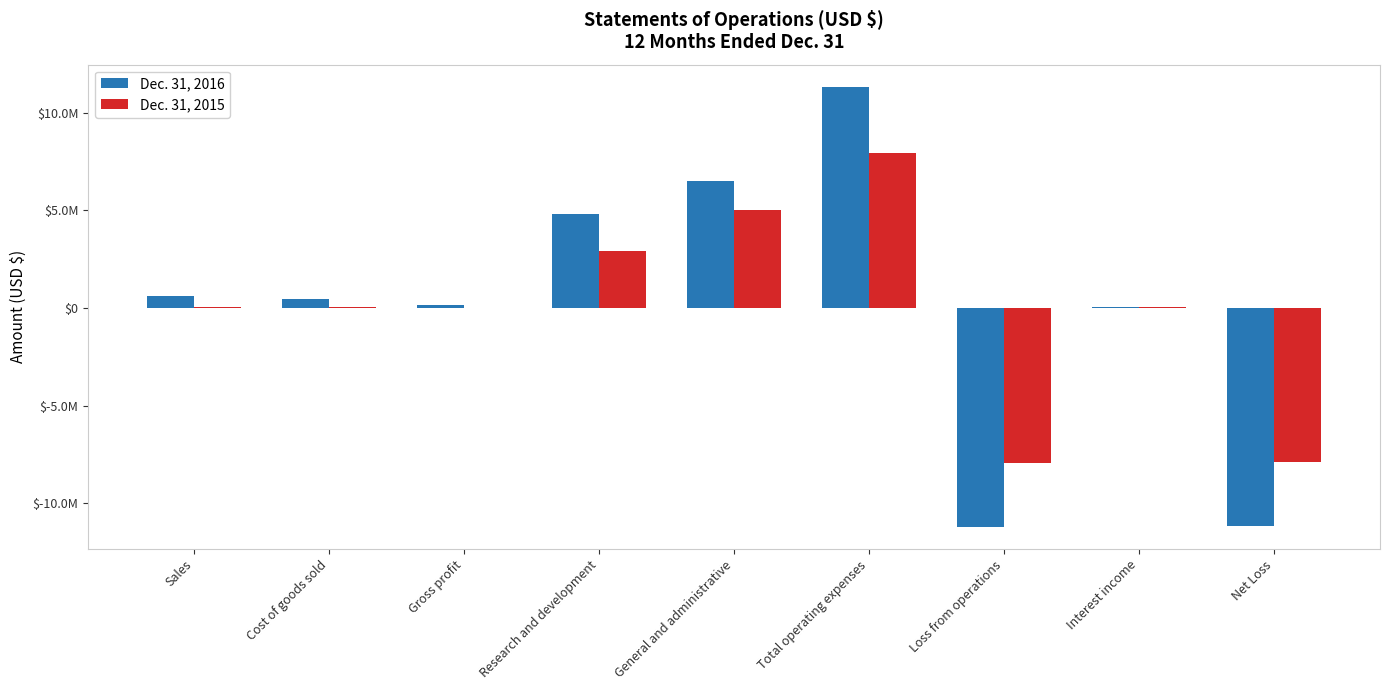

Is it true that Dec. 31, 2015 equals 44000 at Interest income?

True